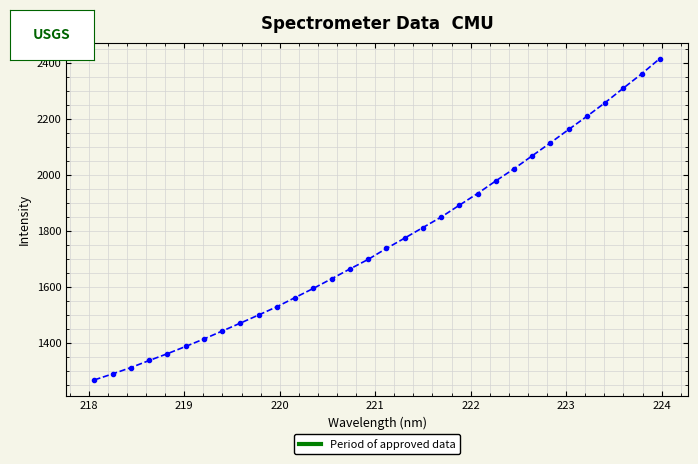

What is the value of the 23rd point from the left?

1977.8